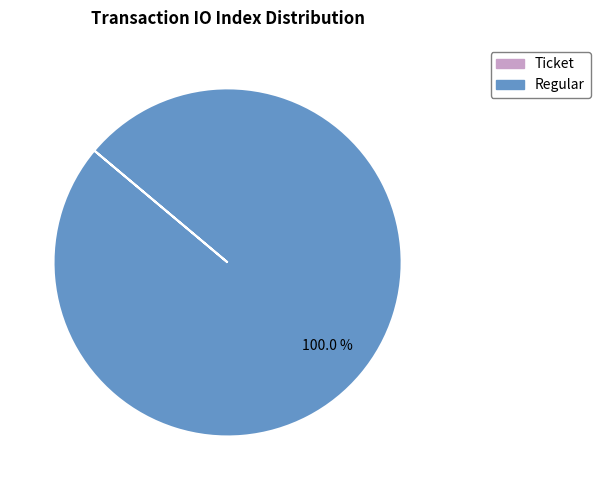

Does any single category account for the majority?

Yes